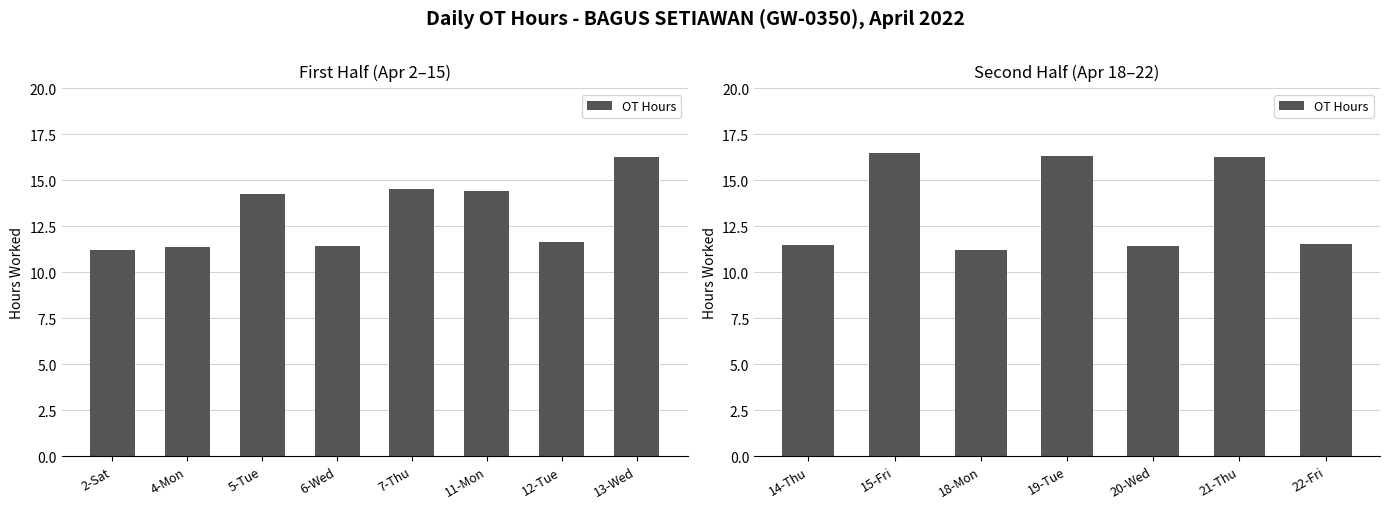

The chart shows a value of 11.5 at 22-Fri. True or false?

True